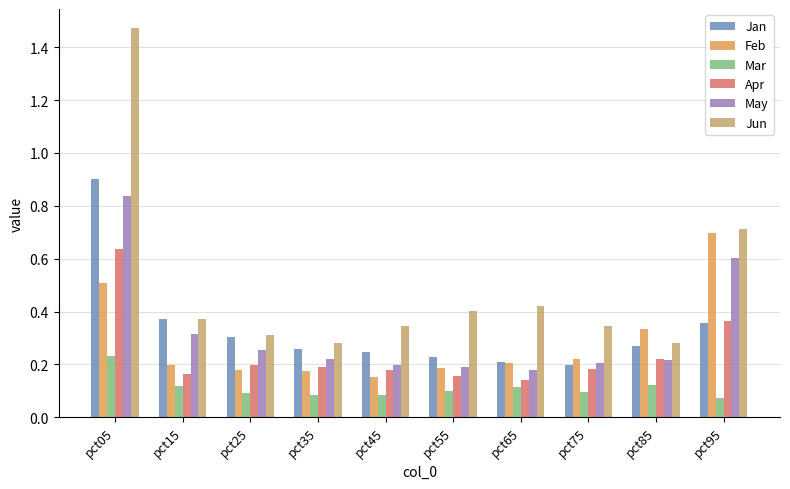

Reading left to right, what are all the values shown in this chart?

Jan: 0.9	0.4	0.3	0.3	0.2	0.2	0.2	0.2	0.3	0.4
Feb: 0.5	0.2	0.2	0.2	0.2	0.2	0.2	0.2	0.3	0.7
Mar: 0.2	0.1	0.1	0.1	0.1	0.1	0.1	0.1	0.1	0.1
Apr: 0.6	0.2	0.2	0.2	0.2	0.2	0.1	0.2	0.2	0.4
May: 0.8	0.3	0.3	0.2	0.2	0.2	0.2	0.2	0.2	0.6
Jun: 1.5	0.4	0.3	0.3	0.3	0.4	0.4	0.3	0.3	0.7